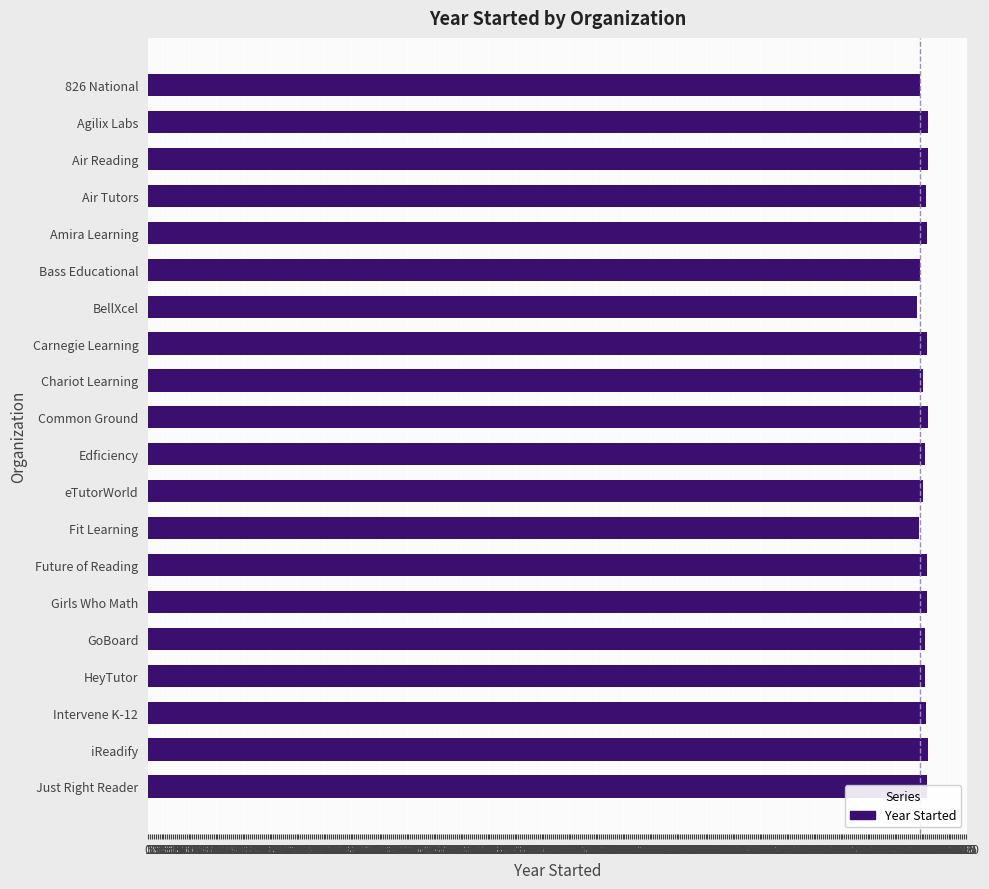

What value does the data have at Girls Who Math?

2019